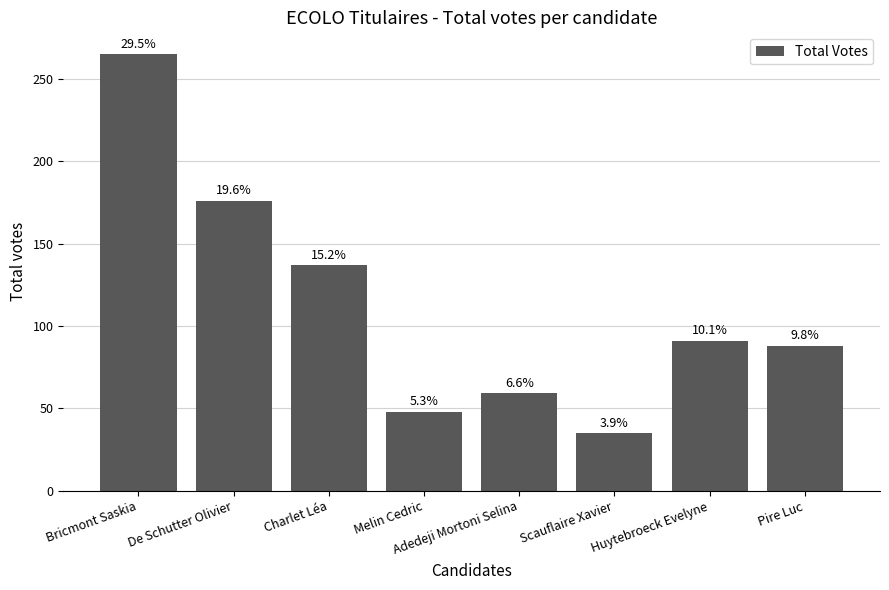

What is the label of the 4th bar from the left?

Melin Cedric